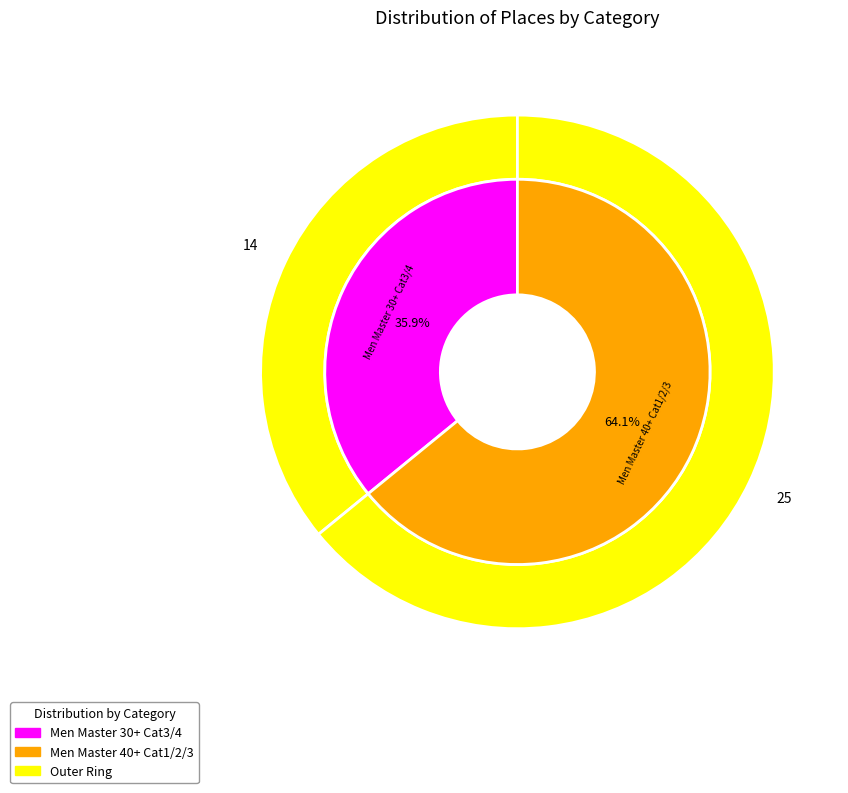

To the nearest percent, what is the average slice percentage?

50%